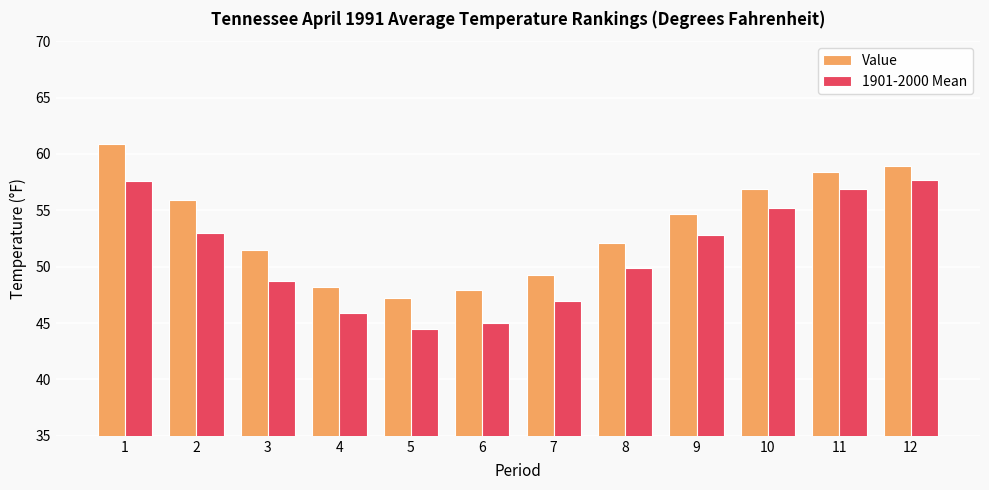

What is the average value of the Value series?

53.5